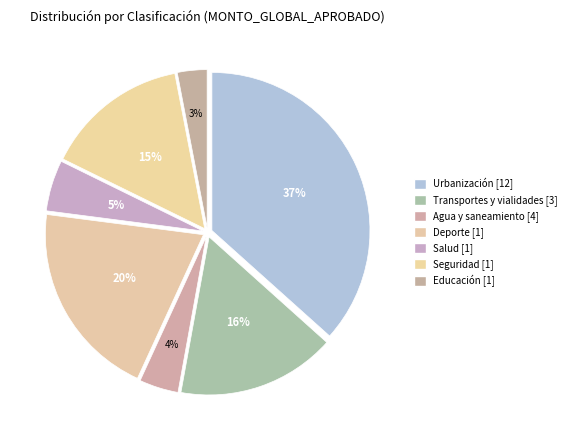

To the nearest percent, what is the average slice percentage?

14%